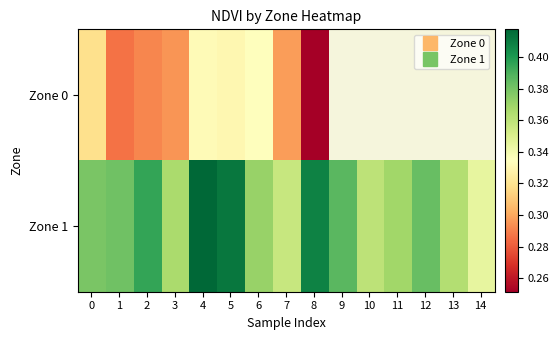

What is the lowest value of the Zone 0 series?

0.3